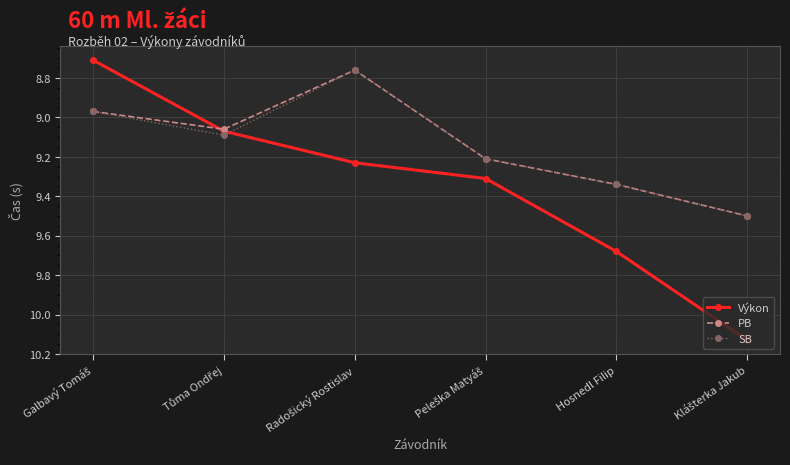

True or false: SB has more than 0 interior local peaks.

True